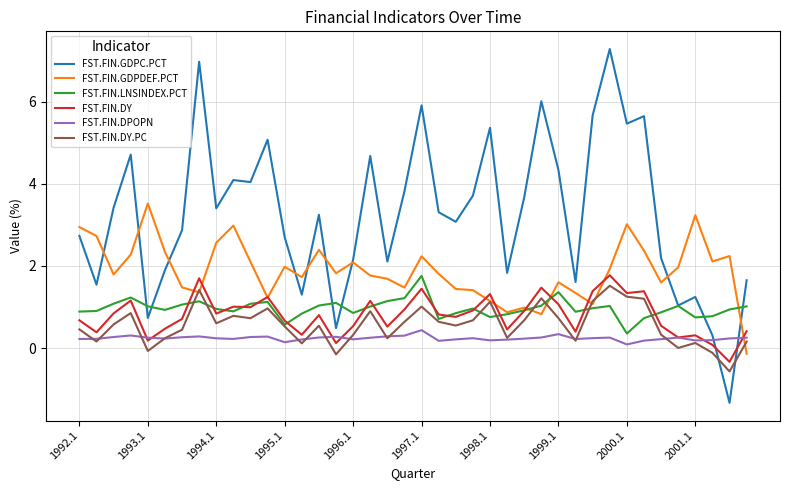

True or false: FST.FIN.DPOPN and FST.FIN.LNSINDEX.PCT cross at least once.

False